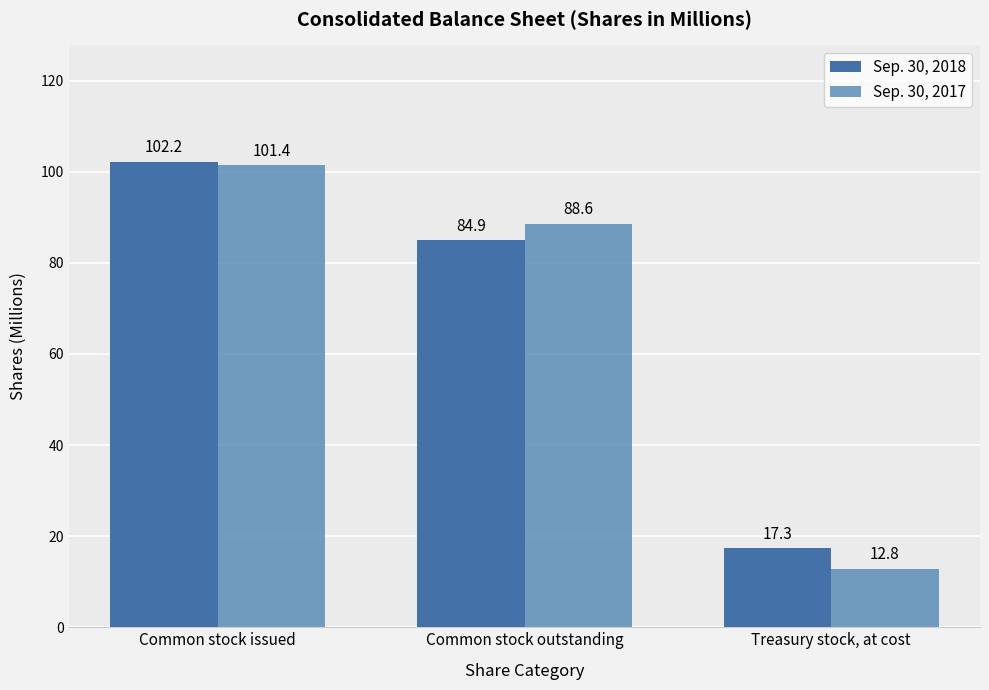

What is the label of the 1st bar from the right?

Treasury stock, at cost